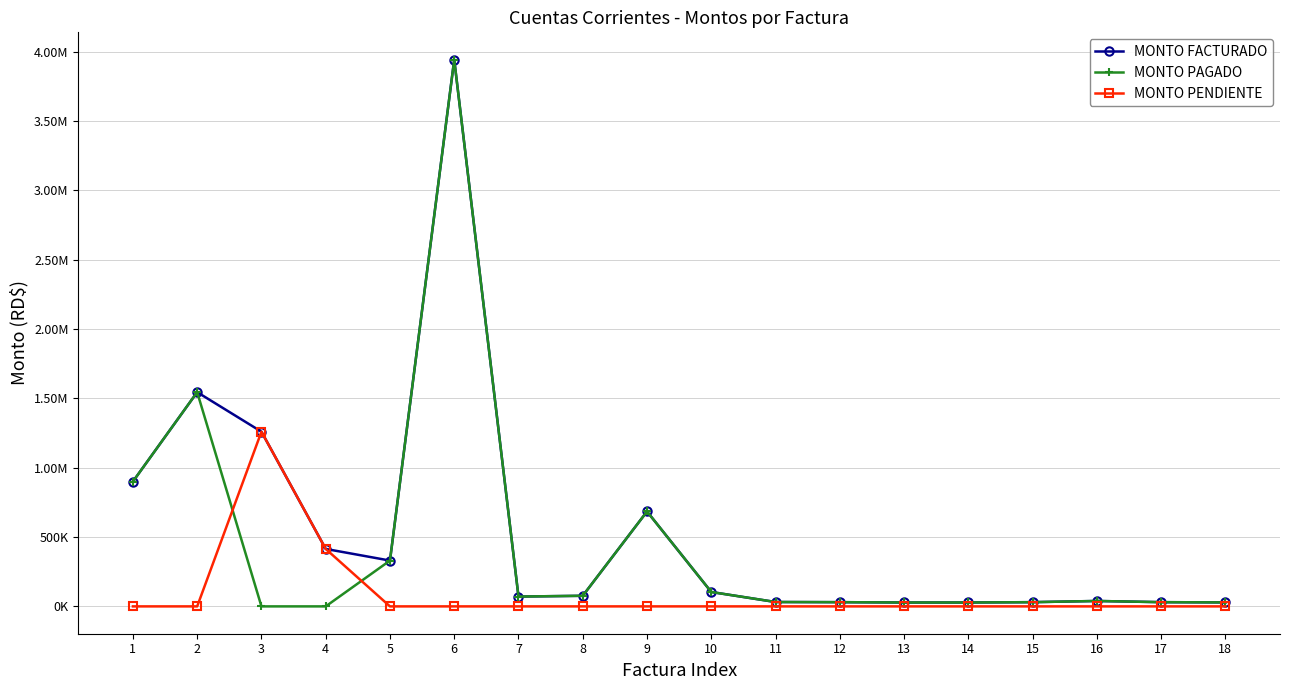

The MONTO FACTURADO series shows 2628819.0 at 2. True or false?

False